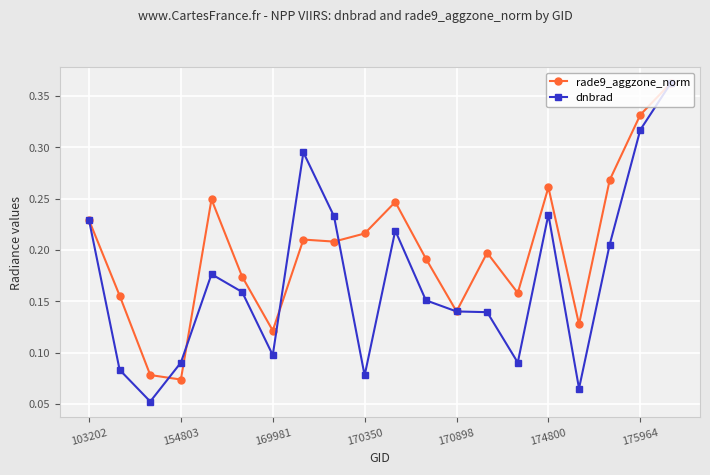

Which series has the largest range (max minus min)?

dnbrad